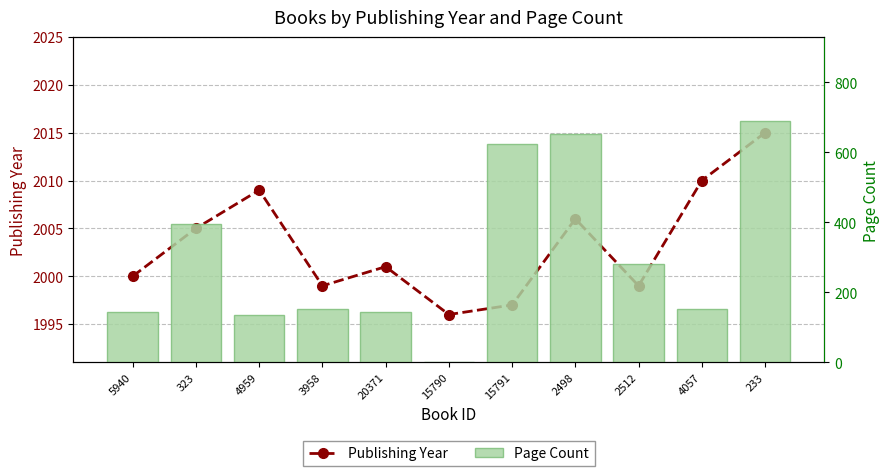

Between 3958 and 20371, which series saw the biggest shift?

Page Count